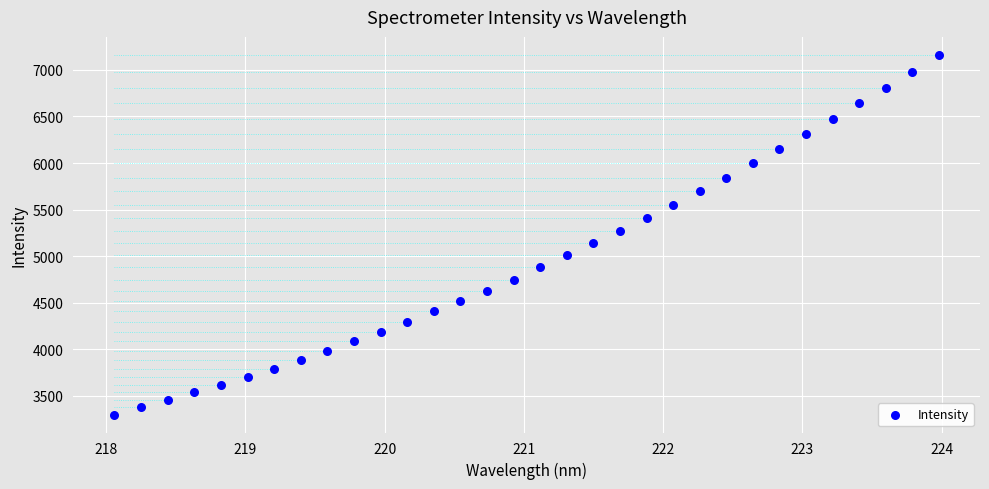

What is the range of X values (max minus min)?

5.9